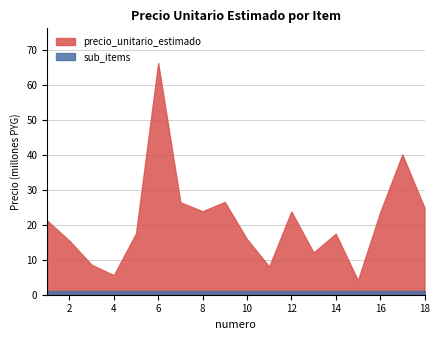

What is the value of the sub_items point at the 10th from the left?

1